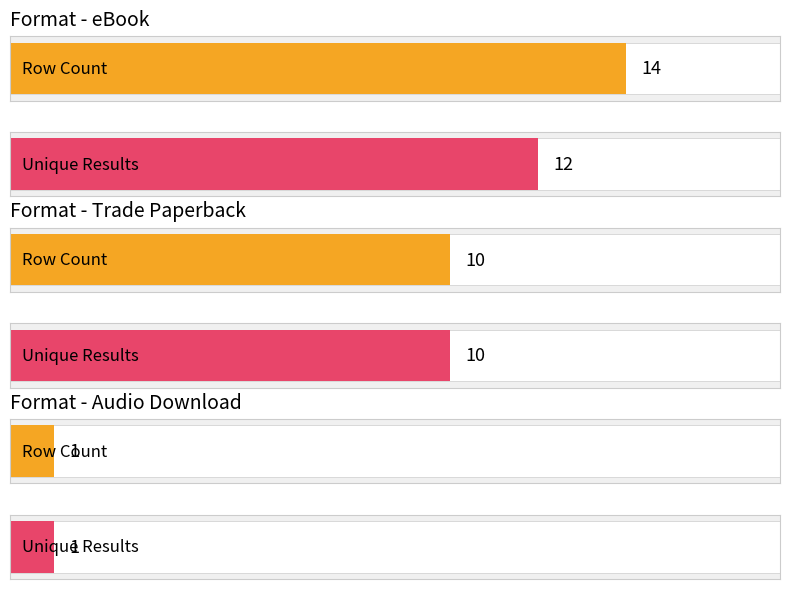

How many values in the Count series are below 3?

1